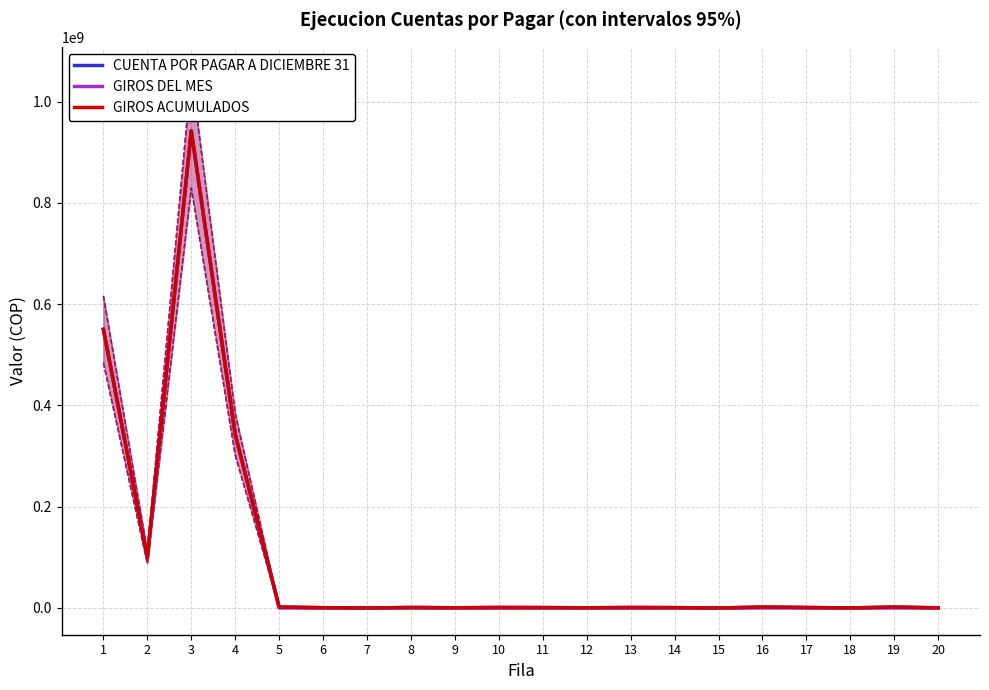

Which series has the largest range (max minus min)?

GIROS DEL MES